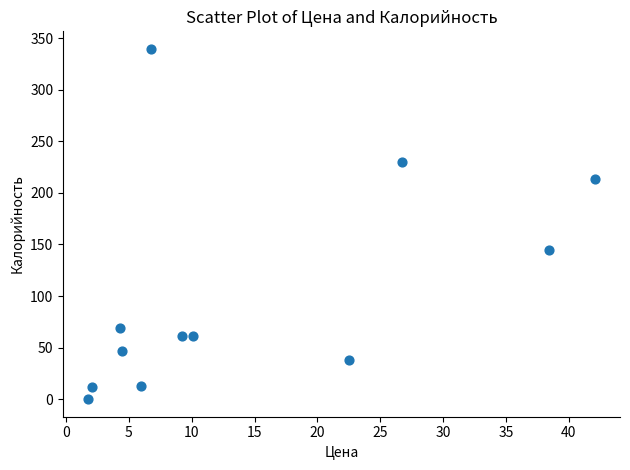

What Y value in the scatter plot is closest to 169?

145.0